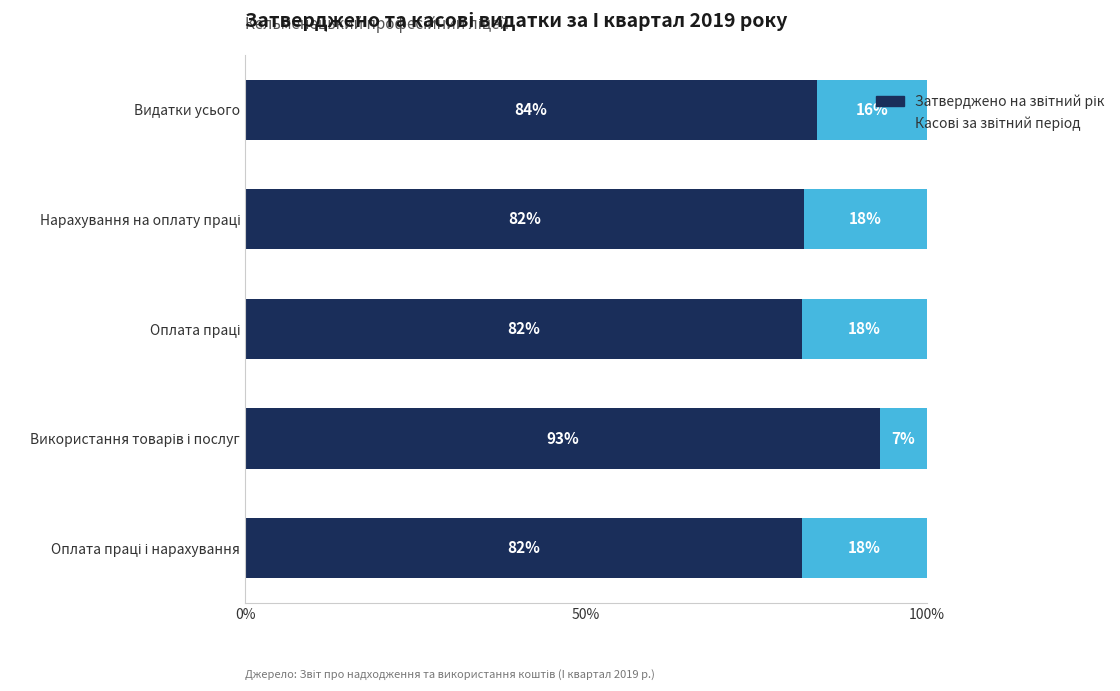

At how many categories does at least one series exceed 29?

5